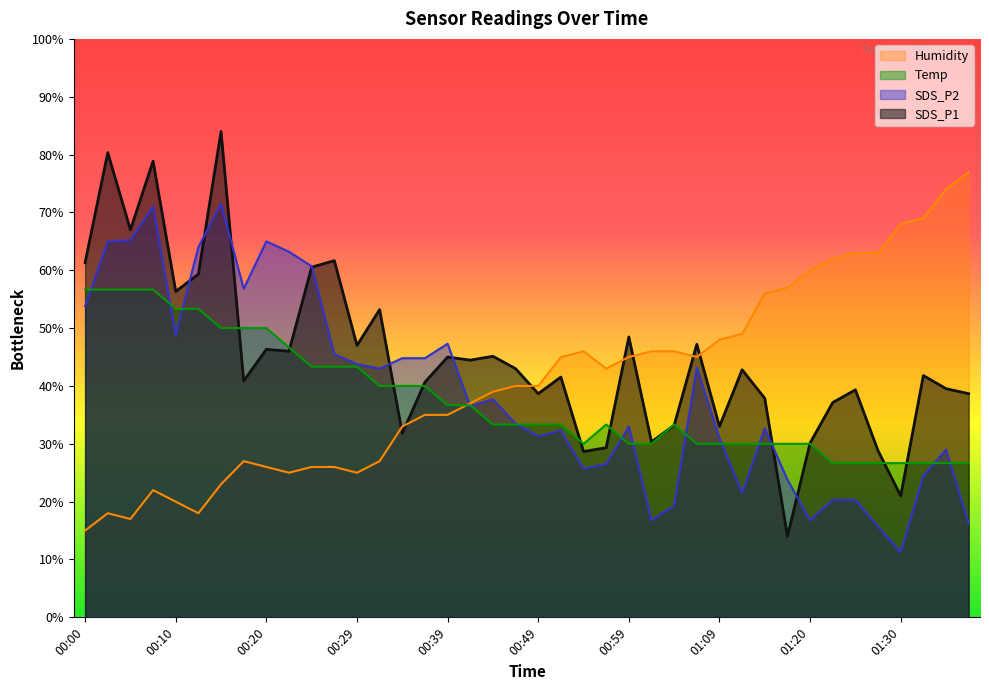

What is the difference between the maximum and minimum values in the SDS_P1 series?

70.0